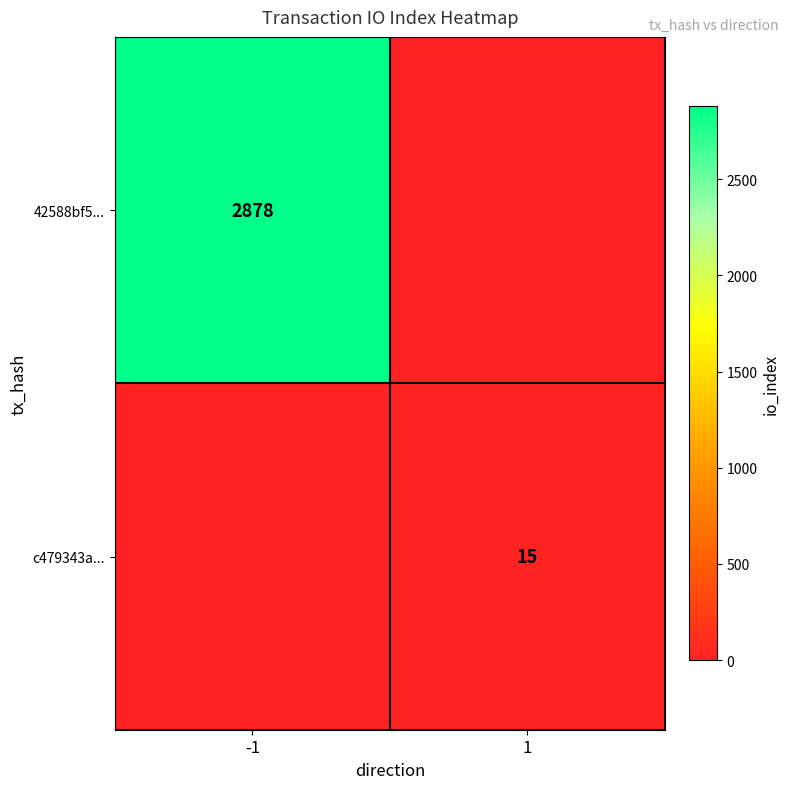

True or false: 42588bf5... has a value of 2878 at -1.

True